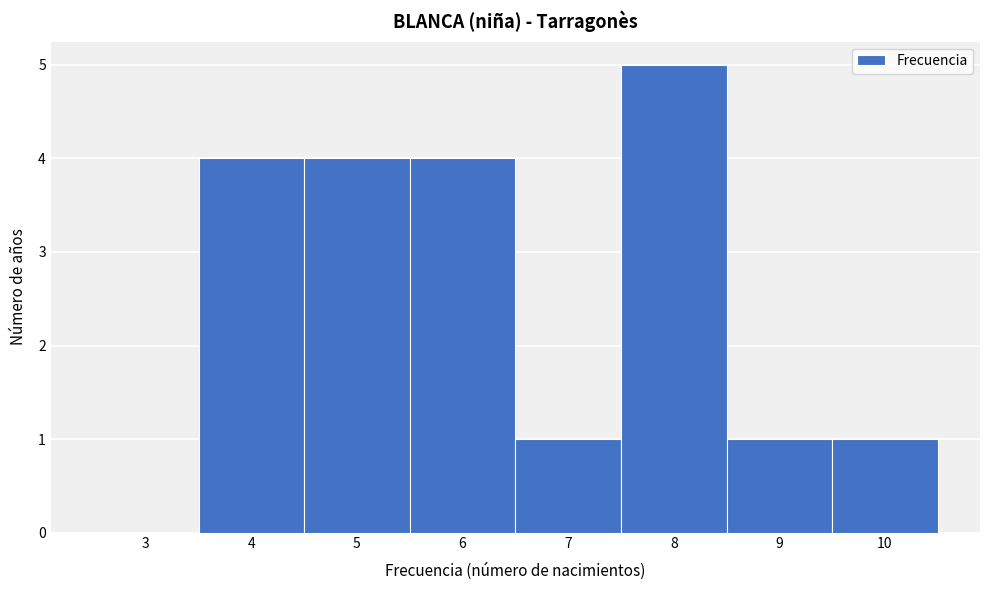

Reading left to right, what are all the values shown in this chart?

3=0	4=4	5=4	6=4	7=1	8=5	9=1	10=1